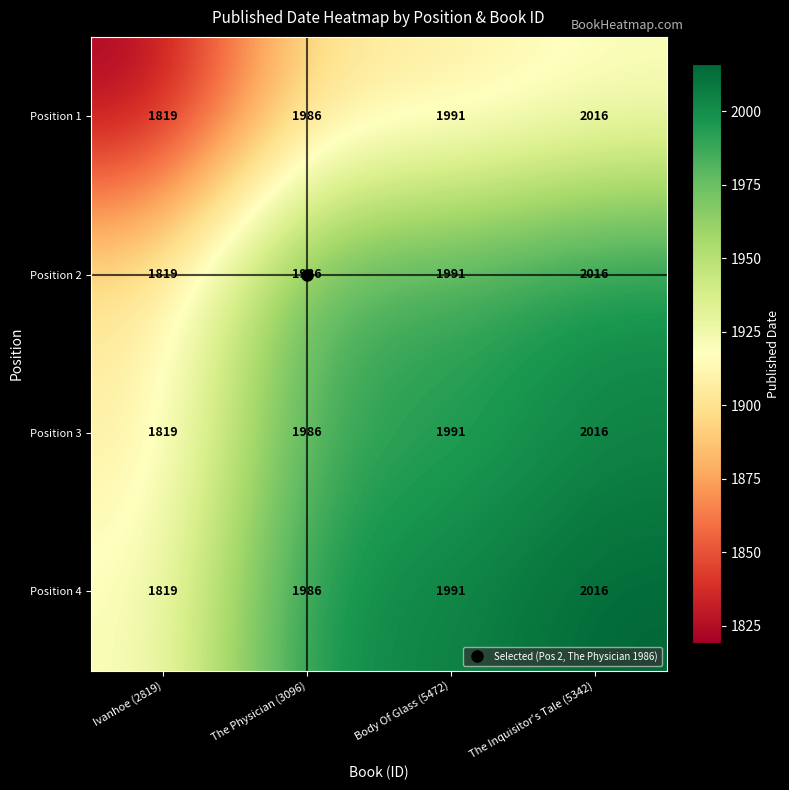

How many categories are shown in the chart?

4